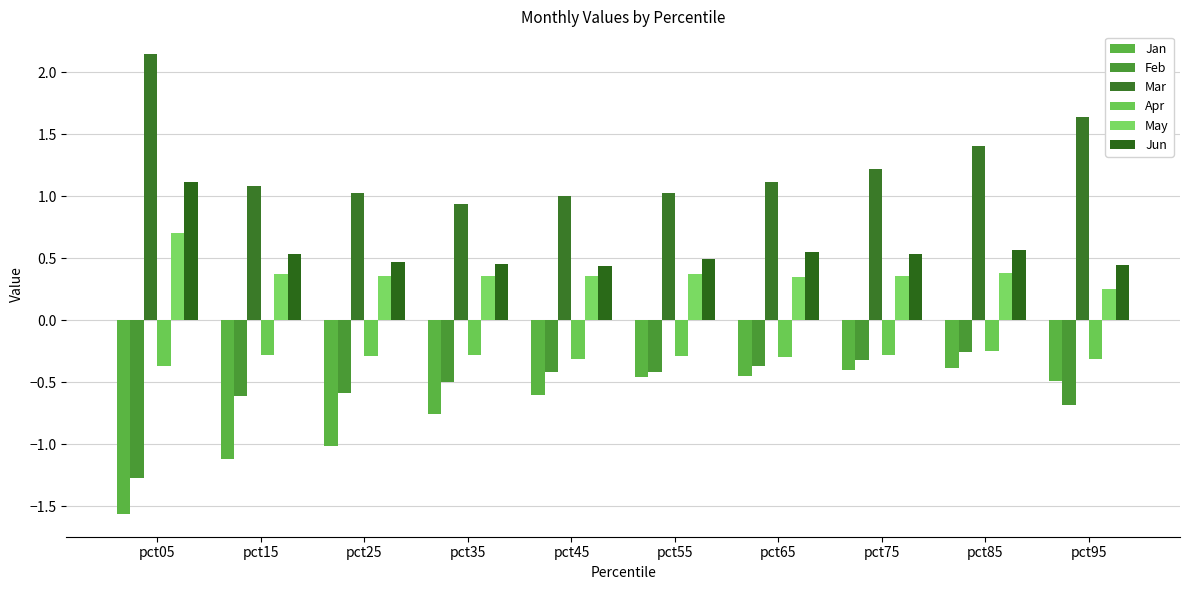

Rank the series at pct25 from highest to lowest value.

Mar, Jun, May, Apr, Feb, Jan